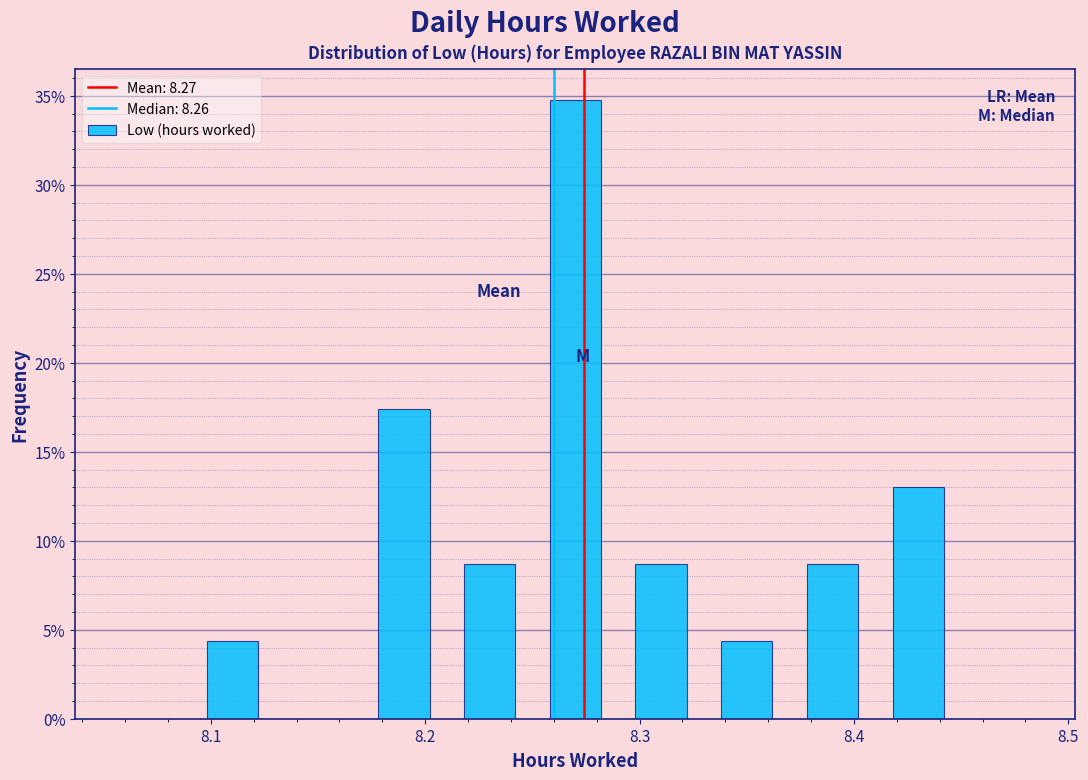

Which range on the x-axis has the tallest bar?

8.25 to 8.29